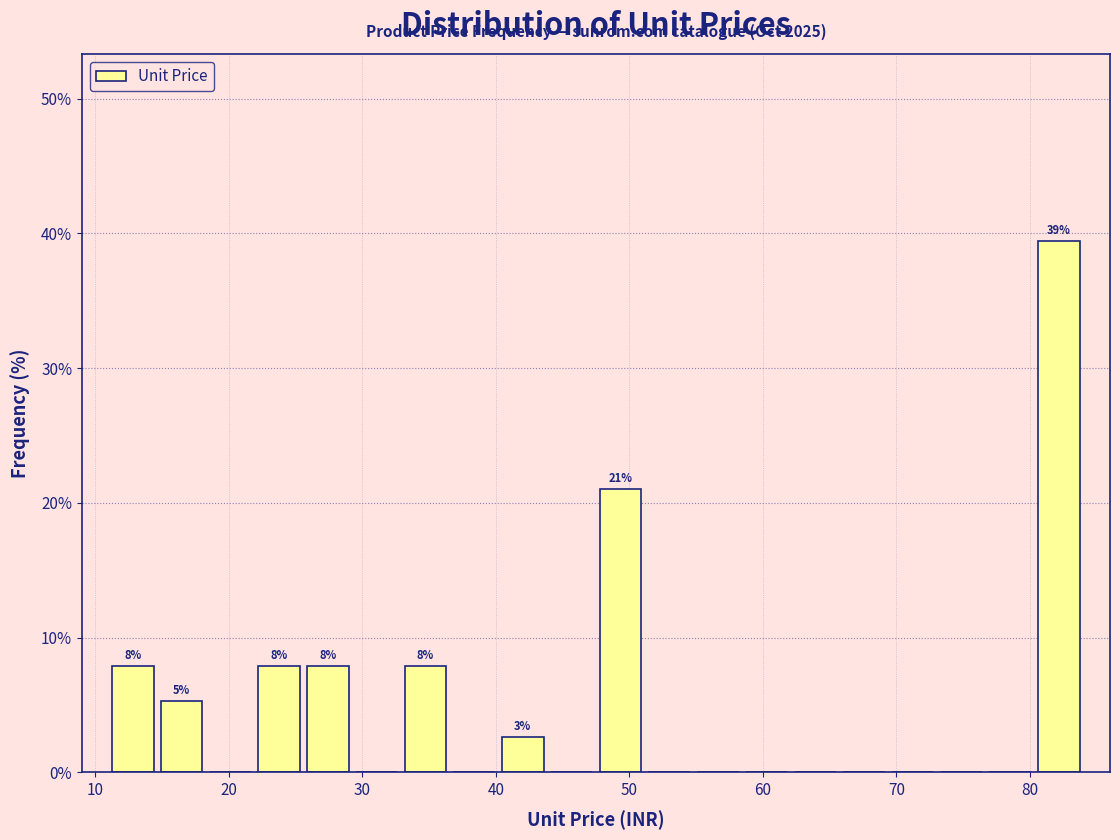

Read against the x-axis, roughly where is the centre of the tallest bar?

82